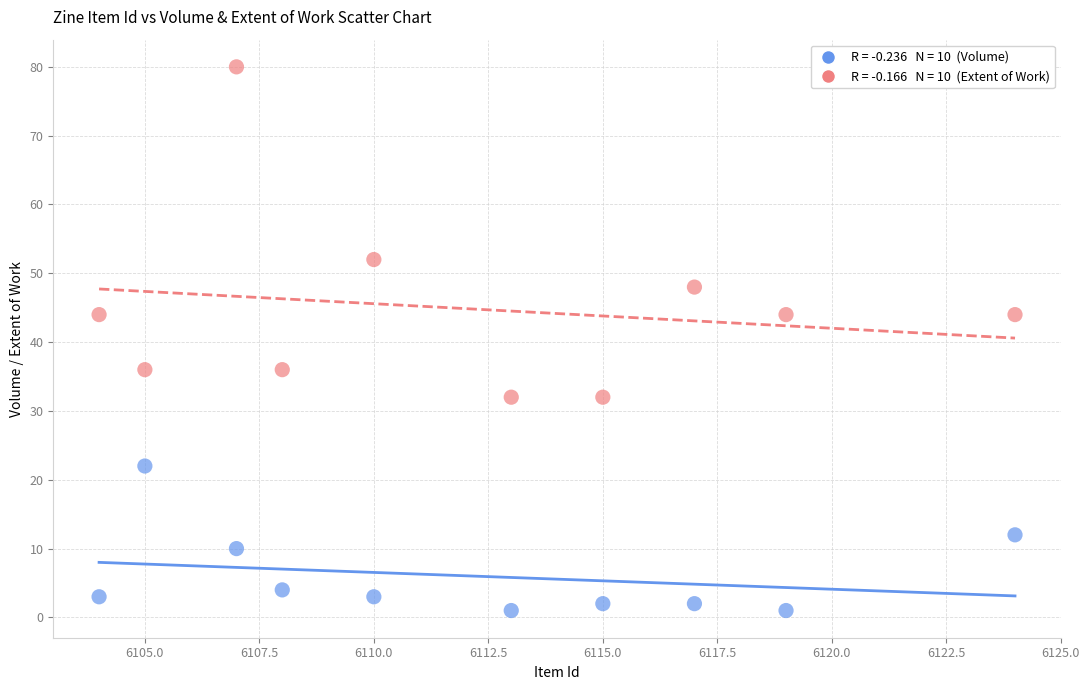

Across all data points, what is the range of X values (max minus min)?

20